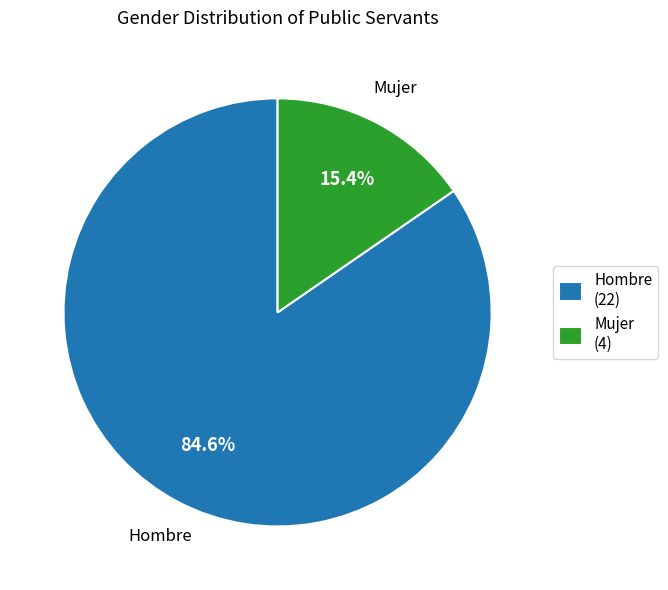

Which has a higher value, Mujer or Hombre?

Hombre